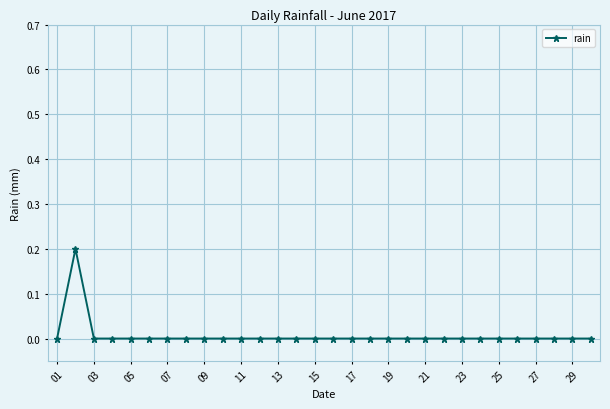

Reading left to right, transcribe all the data shown in this chart.

0.0	0.2	0.0	0.0	0.0	0.0	0.0	0.0	0.0	0.0	0.0	0.0	0.0	0.0	0.0	0.0	0.0	0.0	0.0	0.0	0.0	0.0	0.0	0.0	0.0	0.0	0.0	0.0	0.0	0.0